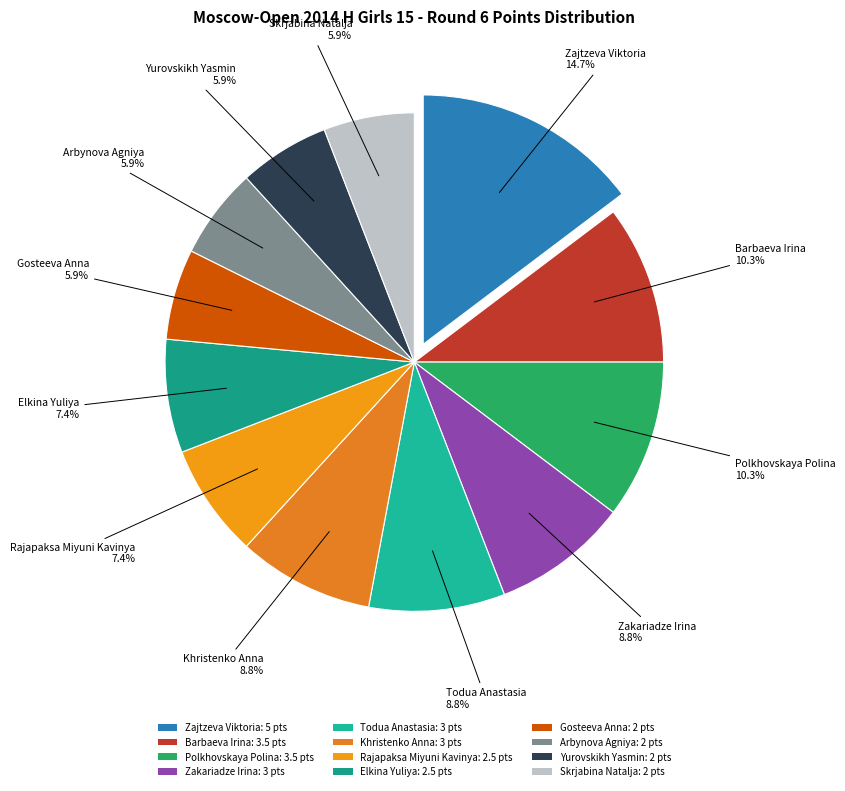

Is there any slice that represents more than half of the pie?

No